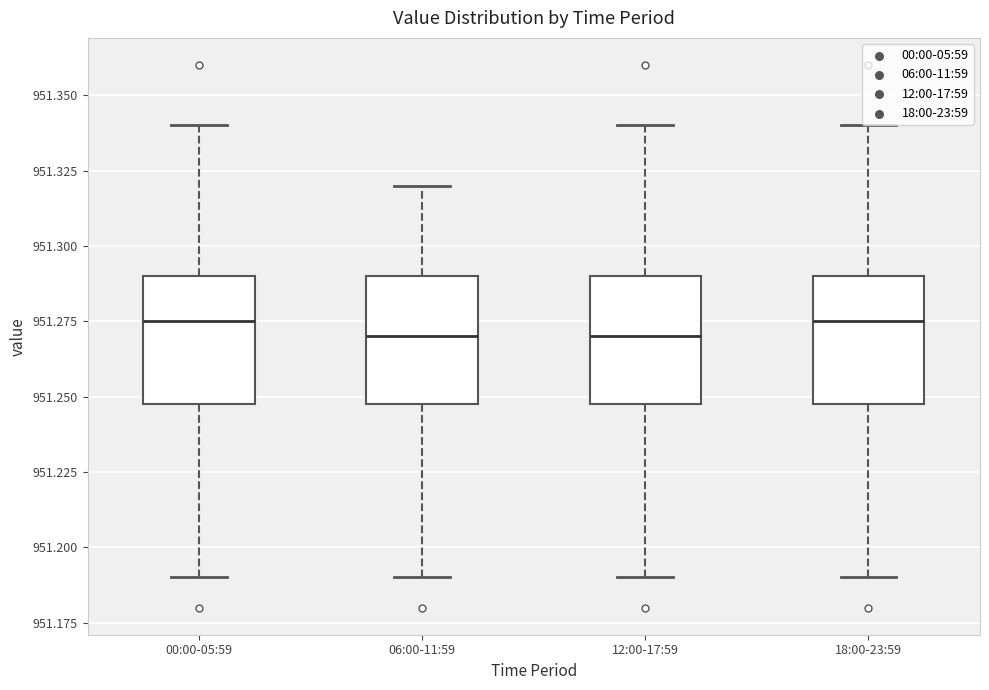

Reading left to right, read every box against the y-axis: the position of its median line, the range the box covers, and the ends of its whiskers. The values are not printed on the chart, so give them approximately, as read against the axis.

00:00-05:59: median 951.275, box 951.250 to 951.290, whiskers 951.190 to 951.340
06:00-11:59: median 951.270, box 951.250 to 951.290, whiskers 951.190 to 951.320
12:00-17:59: median 951.270, box 951.250 to 951.290, whiskers 951.190 to 951.340
18:00-23:59: median 951.275, box 951.250 to 951.290, whiskers 951.190 to 951.340